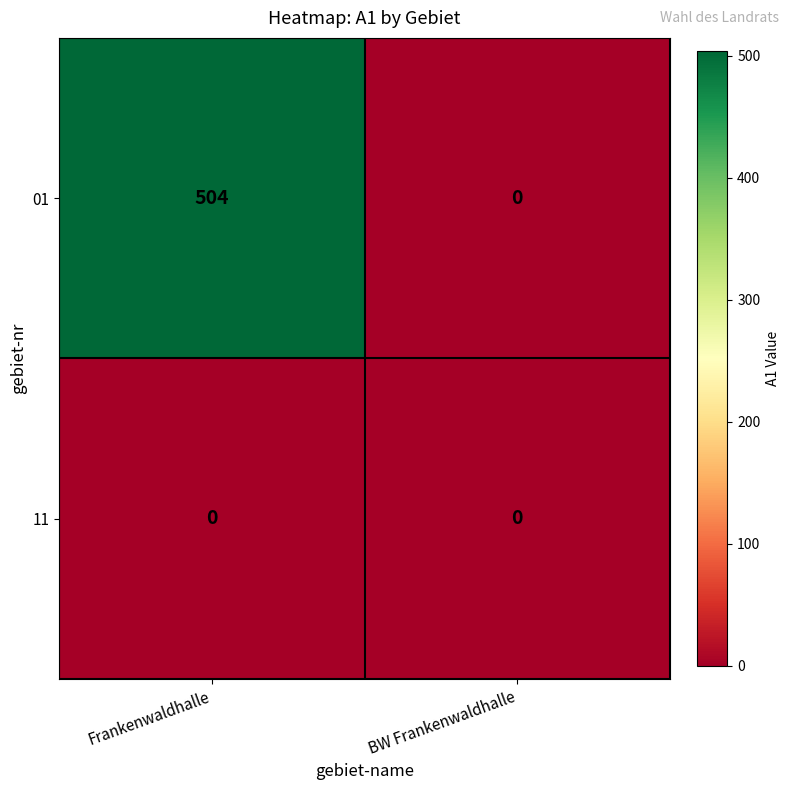

Reading left to right, what are all the values shown in this chart?

01: Frankenwaldhalle=504	BW Frankenwaldhalle=0
11: Frankenwaldhalle=0	BW Frankenwaldhalle=0